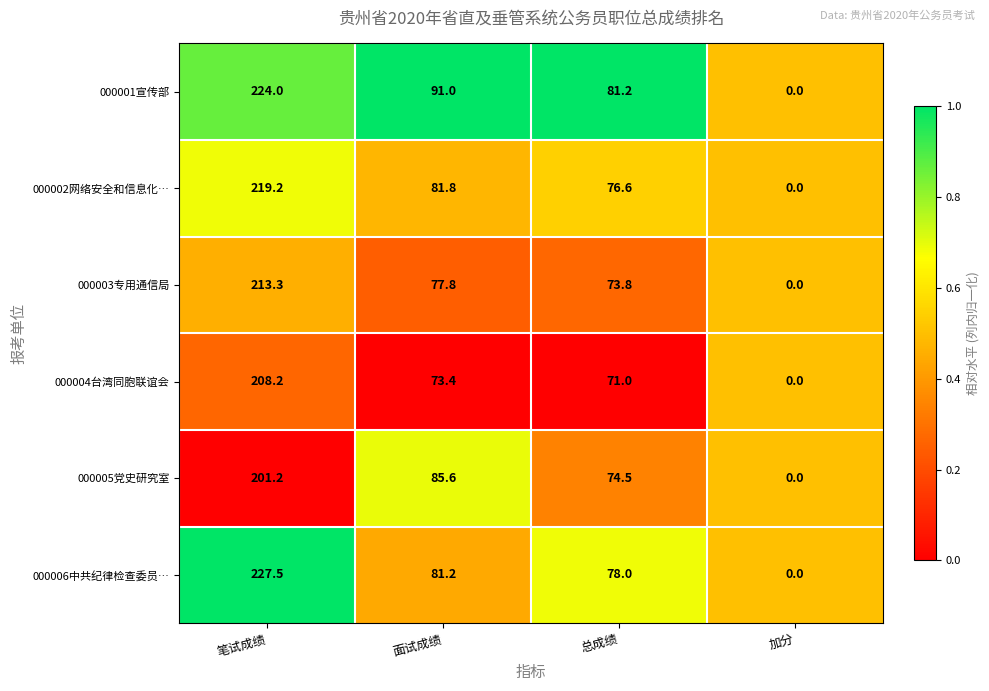

True or false: 000001宣传部 has a value of 224.0 at 笔试成绩.

True